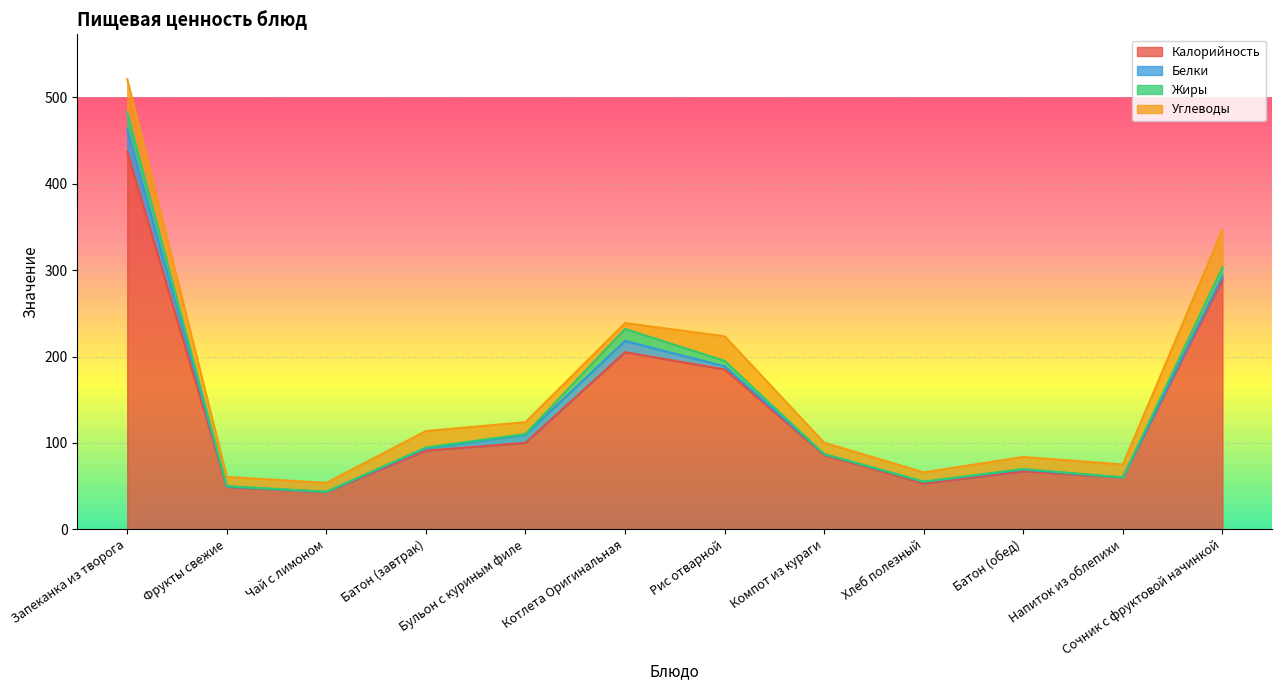

List the series in order of their peak value, highest first.

Калорийность, Углеводы, Белки, Жиры